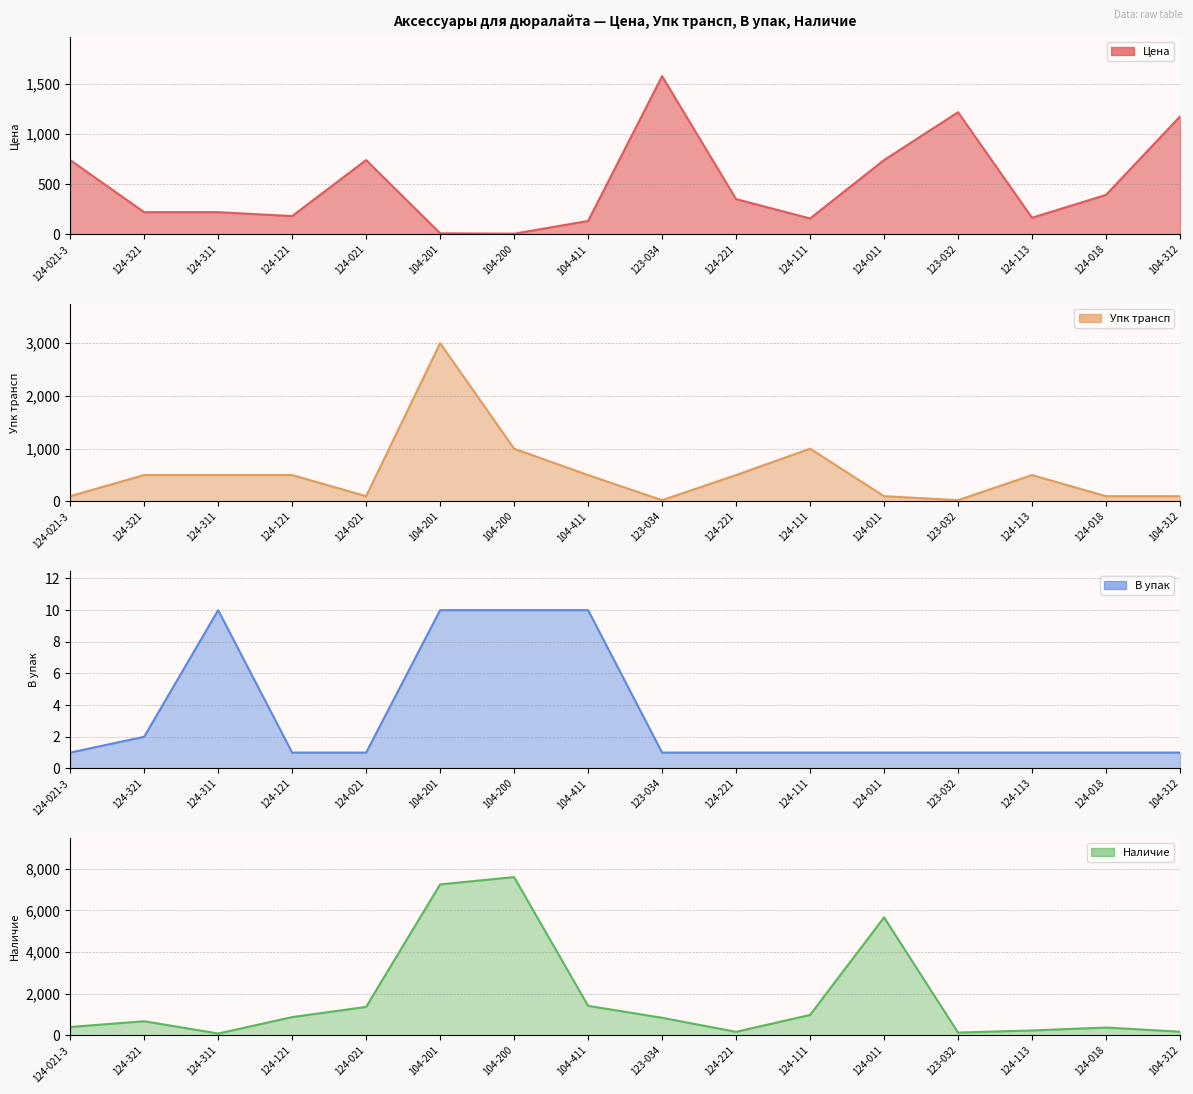

What is the approximate value of В упак at 124-021?

1.0